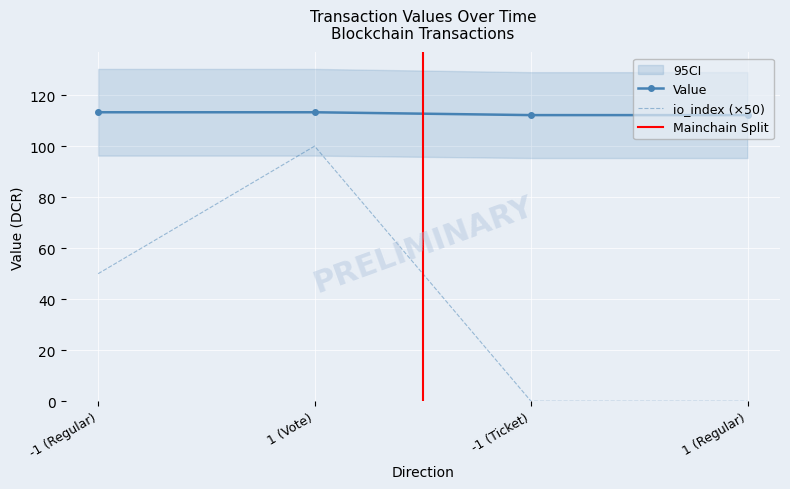

List the series in order of their peak value, lowest first.

io_index, value